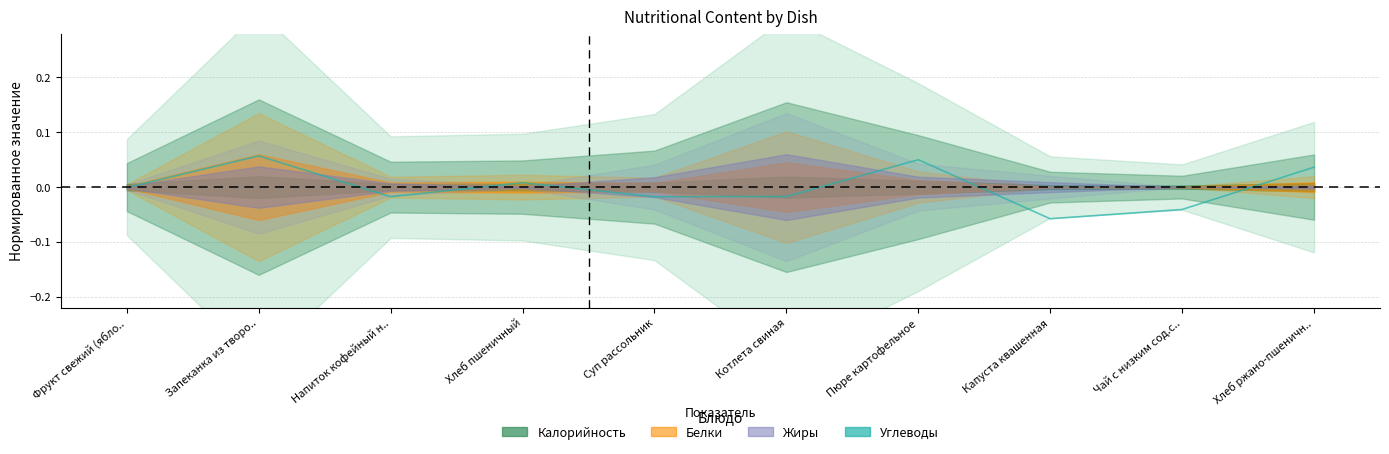

At which label is the value closest to 0?

Фрукт свежий (ябло..